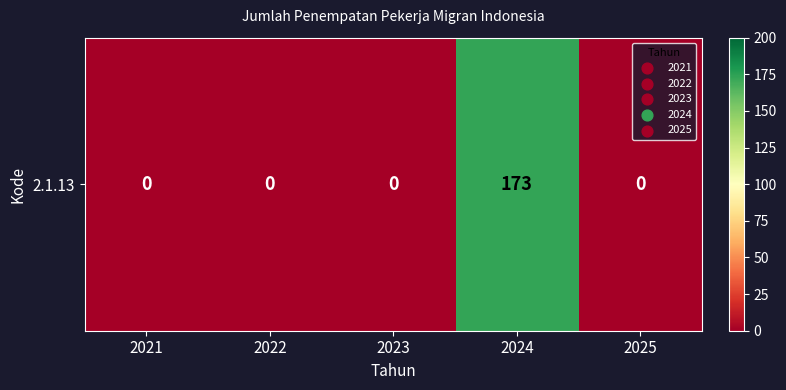

Reading right to left, extract all data points from this chart.

2025=0	2024=173	2023=0	2022=0	2021=0